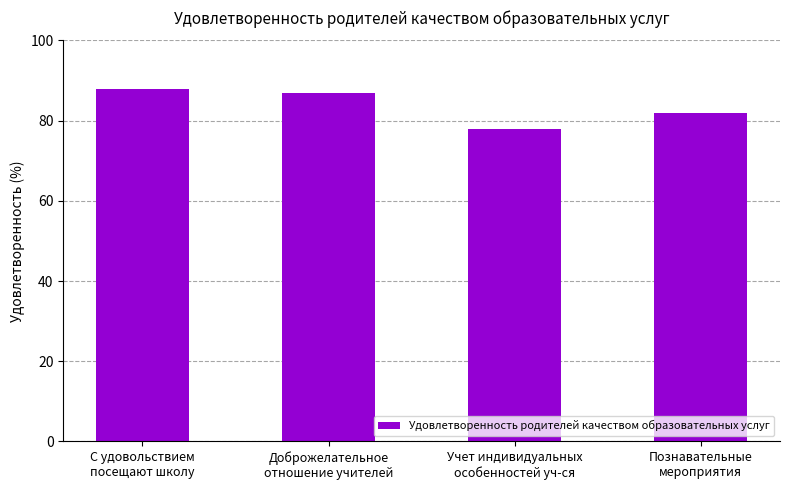

Read the value at С удовольствием
посещают школу, to the nearest 10.

90